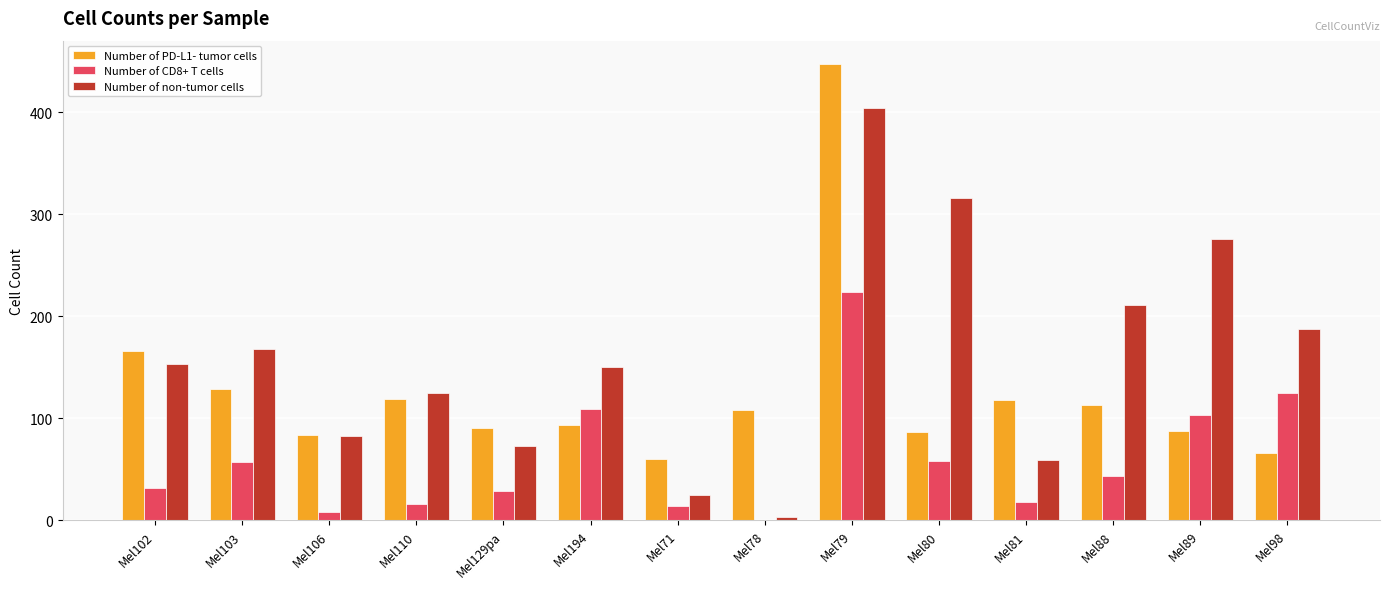

Is the value of Number of CD8+ T cells at Mel71 greater than the value of Number of non-tumor cells at Mel78?

Yes